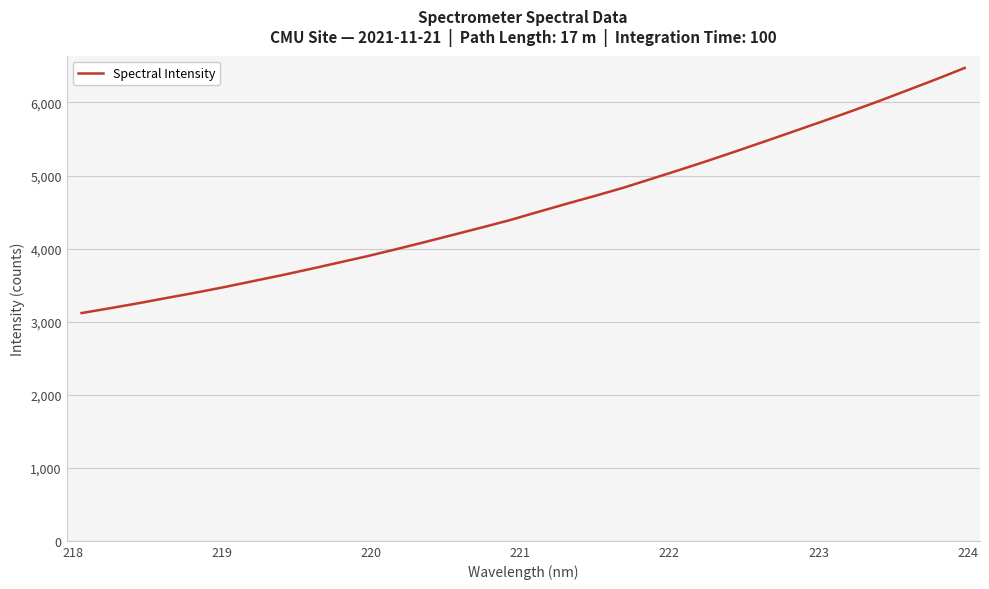

What is the greatest value displayed?

6472.5